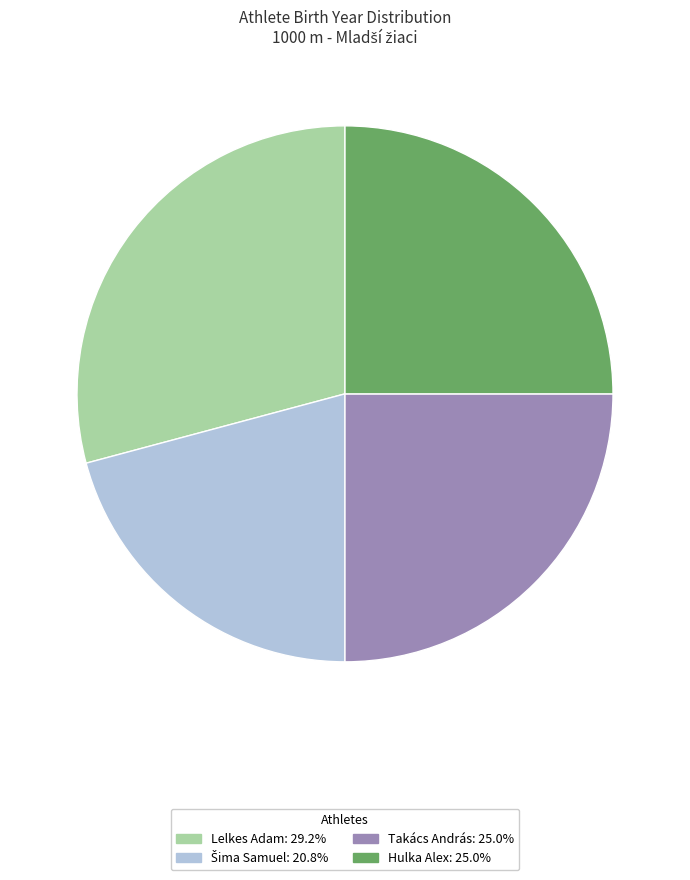

Approximately how many times larger is the value at Lelkes Adam compared to Takács András?

1.2